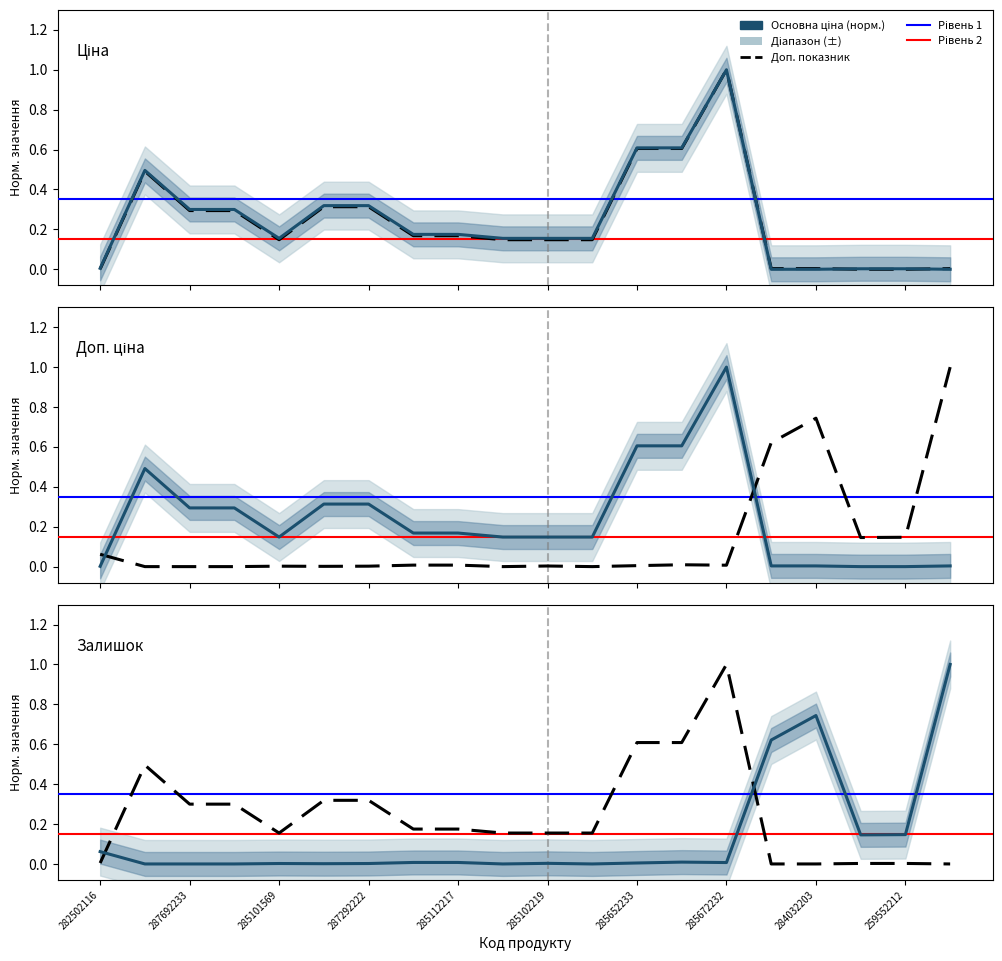

What is the difference between the maximum and minimum values in the Ціна series?

1.0